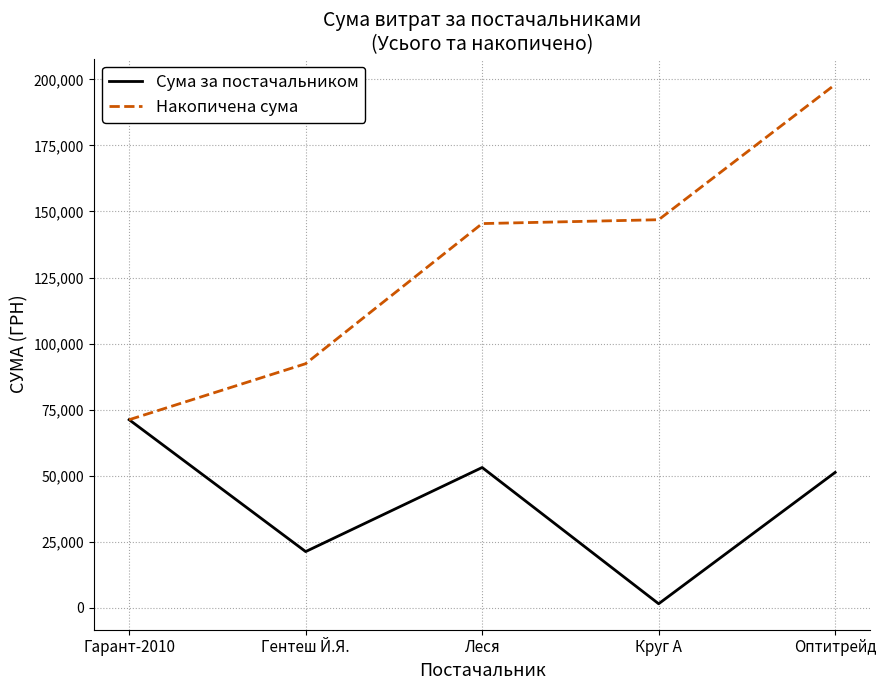

True or false: Сума за постачальником has a value of 51204.7 at Оптитрейд.

True